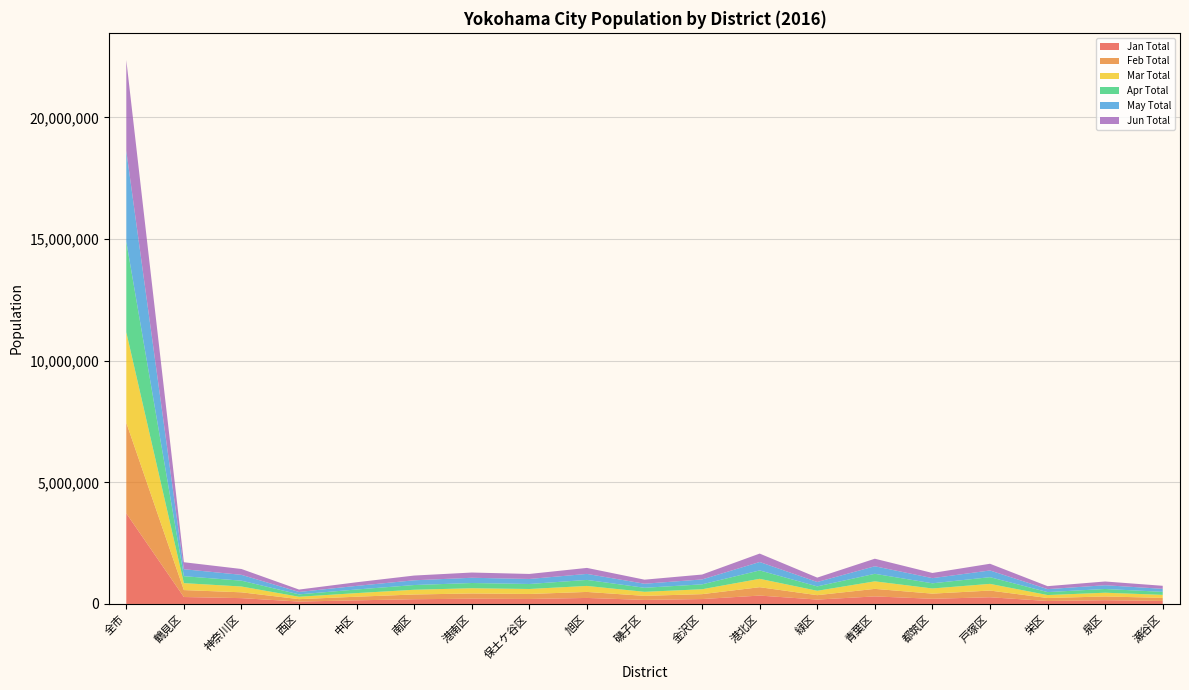

Reading right to left, what are all the values shown in this chart?

Jan Total: 瀬谷区=124527	泉区=153949	栄区=122114	戸塚区=275282	都筑区=212123	青葉区=309904	緑区=180464	港北区=344318	金沢区=201633	磯子区=166306	旭区=247070	保土ケ谷区=205224	港南区=215476	南区=194594	中区=148688	西区=98573	神奈川区=239194	鶴見区=285256	全市=3724695
Feb Total: 瀬谷区=124482	泉区=153940	栄区=121930	戸塚区=275172	都筑区=212202	青葉区=309864	緑区=180522	港北区=344388	金沢区=201576	磯子区=166248	旭区=247016	保土ケ谷区=205137	港南区=215446	南区=194385	中区=148659	西区=98580	神奈川区=239125	鶴見区=285190	全市=3723862
Mar Total: 瀬谷区=124340	泉区=153931	栄区=121861	戸塚区=275131	都筑区=212221	青葉区=309585	緑区=180492	港北区=344450	金沢区=201526	磯子区=166150	旭区=247025	保土ケ谷区=204986	港南区=215307	南区=194354	中区=148574	西区=98450	神奈川区=238986	鶴見区=285182	全市=3722551
Apr Total: 瀬谷区=124320	泉区=153920	栄区=121638	戸塚区=275298	都筑区=212230	青葉区=309732	緑区=180499	港北区=345279	金沢区=201350	磯子区=166238	旭区=246885	保土ケ谷区=205456	港南区=215062	南区=194599	中区=148558	西区=98565	神奈川区=239559	鶴見区=285854	全市=3725042
May Total: 瀬谷区=124421	泉区=153942	栄区=121955	戸塚区=275660	都筑区=212506	青葉区=310240	緑区=180640	港北区=346006	金沢区=201460	磯子区=166463	旭区=246936	保土ケ谷区=206180	港南区=215208	南区=194874	中区=148783	西区=98768	神奈川区=240048	鶴見区=286616	全市=3730706
Jun Total: 瀬谷区=124299	泉区=153936	栄区=121939	戸塚区=275699	都筑区=212426	青葉区=310235	緑区=180737	港北区=346321	金沢区=201351	磯子区=166666	旭区=246884	保土ケ谷区=206332	港南区=215049	南区=194861	中区=148744	西区=98730	神奈川区=240118	鶴見区=286889	全市=3731216